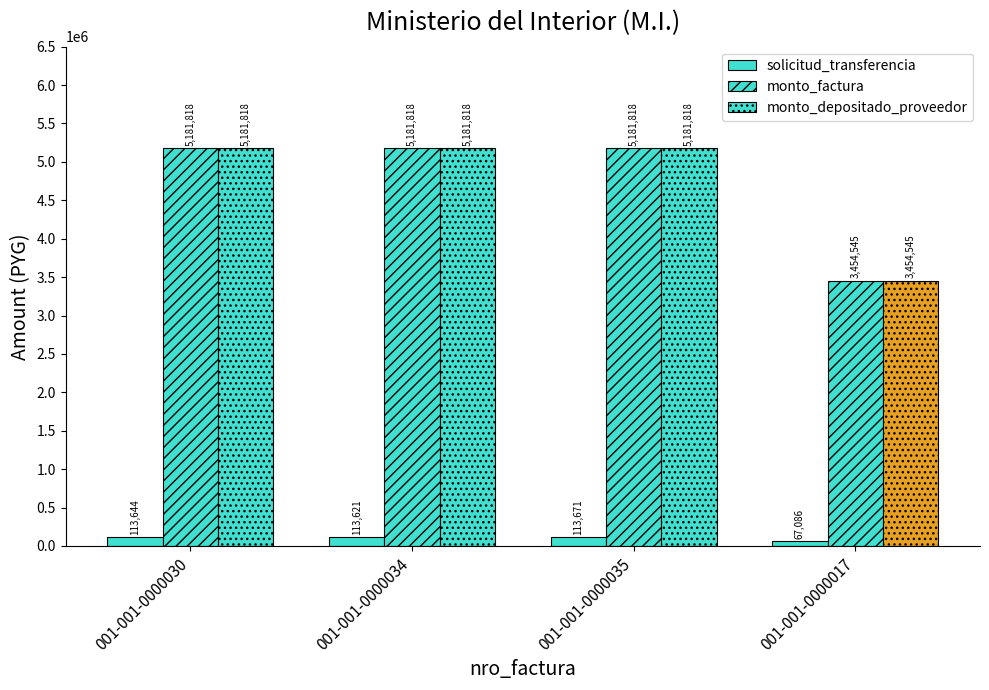

At which label is monto_factura closest to 4318181?

001-001-0000017